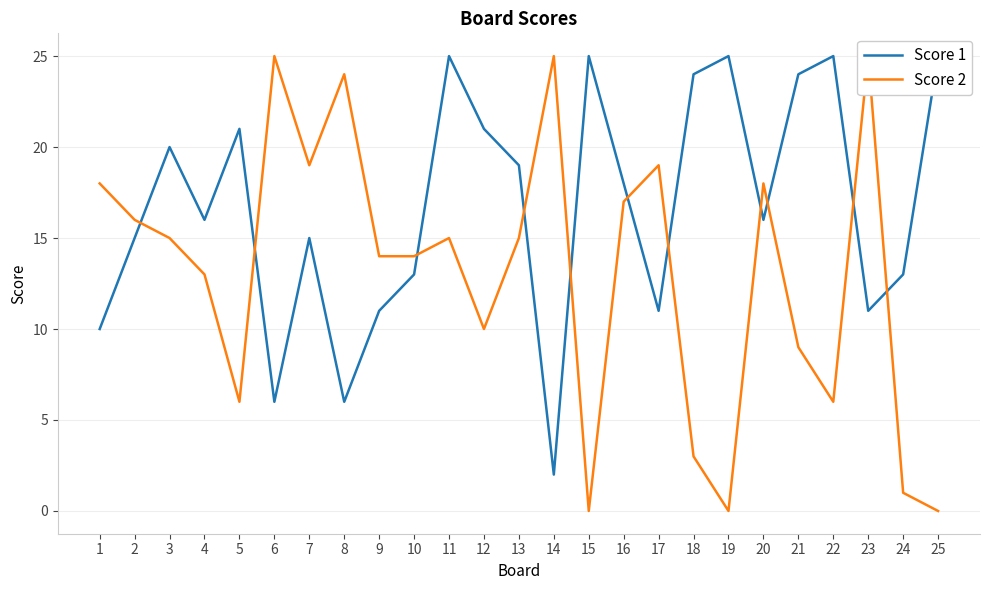

True or false: Score 2 and Score 1 intersect in this chart.

True